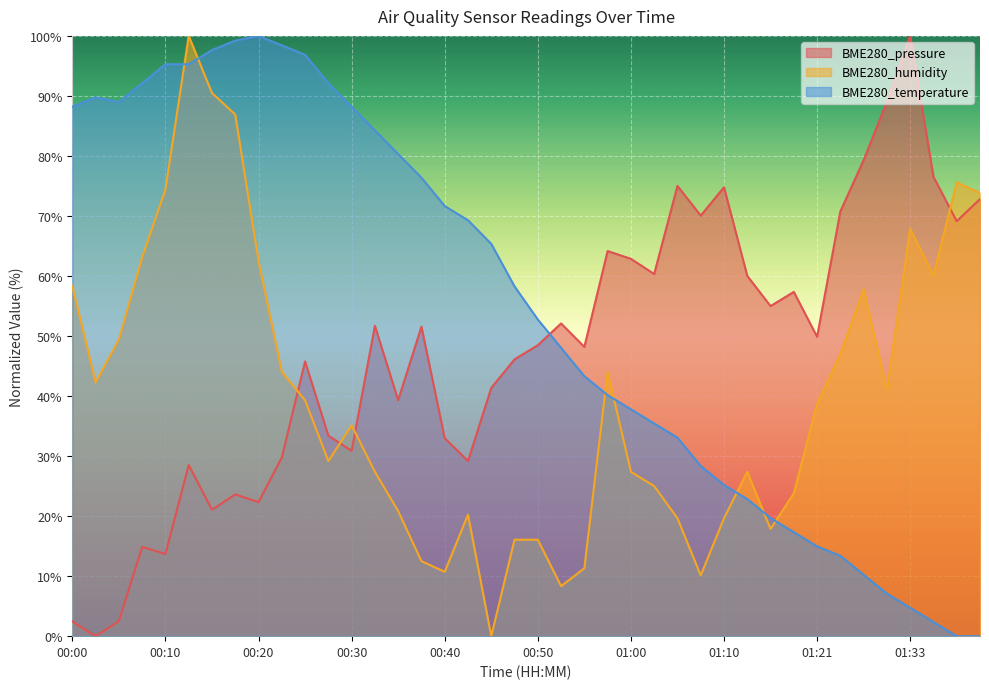

At which category does BME280_pressure reach its first local valley?

00:03